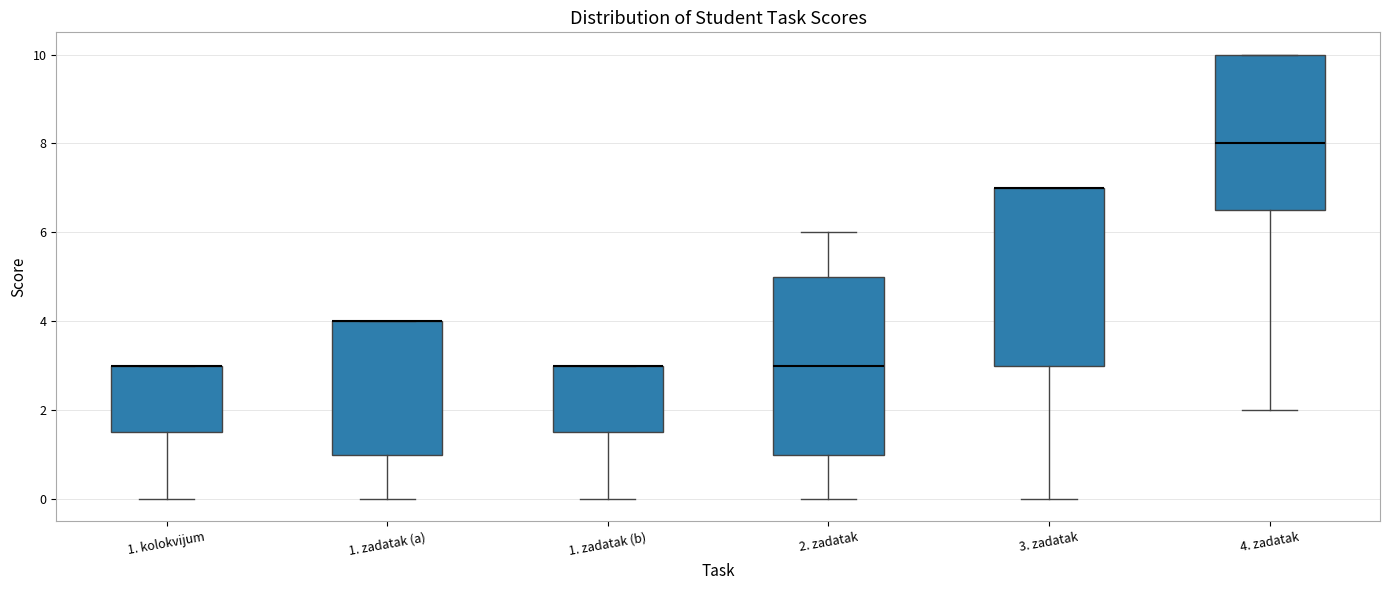

Reading left to right, read every box against the y-axis: the position of its median line, the range the box covers, and the ends of its whiskers. The values are not printed on the chart, so give them approximately, as read against the axis.

1. kolokvijum: median 3.0 (drawn on the box's upper edge), box 1.6 to 3.0, whiskers 0.0 to 3.0
1. zadatak (a): median 4.0 (drawn on the box's upper edge), box 1.0 to 4.0, whiskers 0.0 to 4.0
1. zadatak (b): median 3.0 (drawn on the box's upper edge), box 1.6 to 3.0, whiskers 0.0 to 3.0
2. zadatak: median 3.0, box 1.0 to 5.0, whiskers 0.0 to 6.0
3. zadatak: median 7.0 (drawn on the box's upper edge), box 3.0 to 7.0, whiskers 0.0 to 7.0
4. zadatak: median 8.0, box 6.6 to 10.0, whiskers 2.0 to 10.0